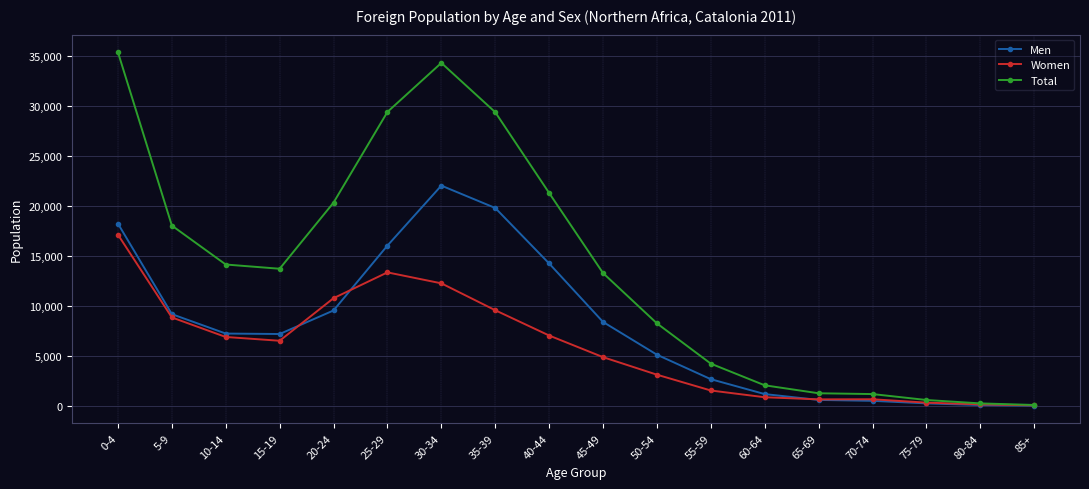

Which series has the widest spread of values?

Total